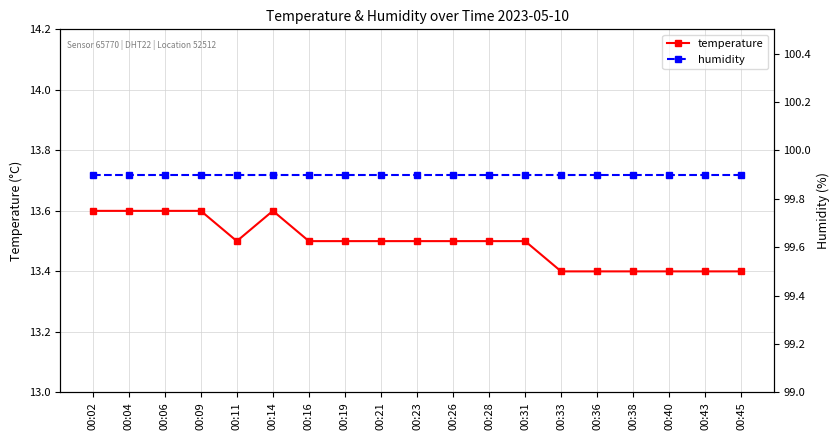

What is the value of the humidity point at the 14th from the left?

99.9